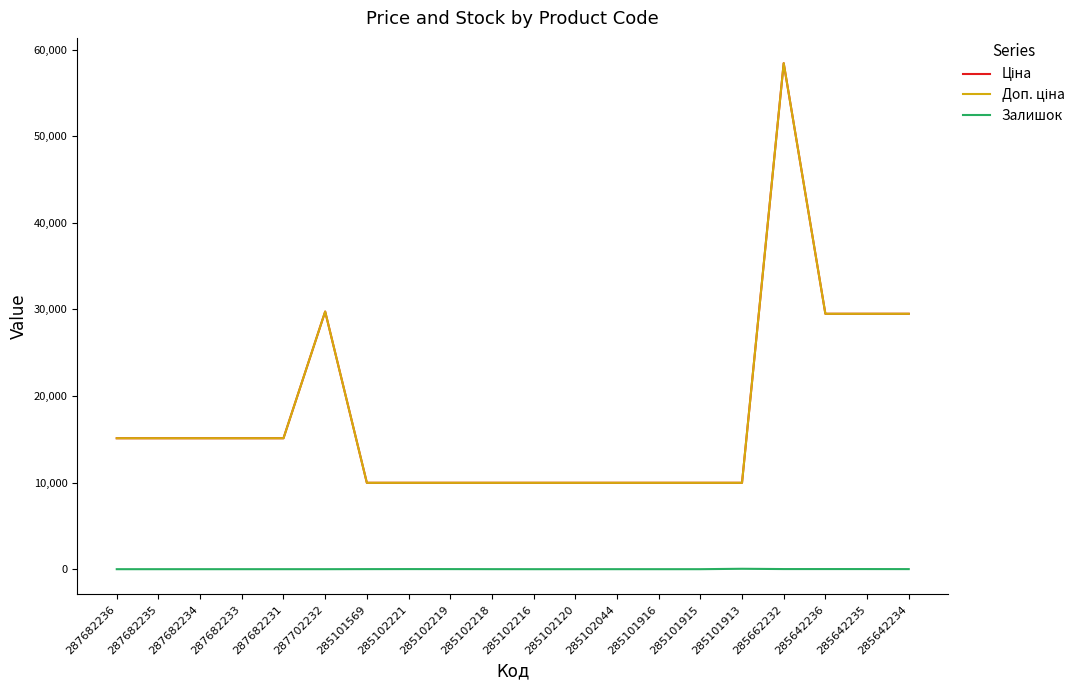

How many interior local peaks does the Залишок series have?

3